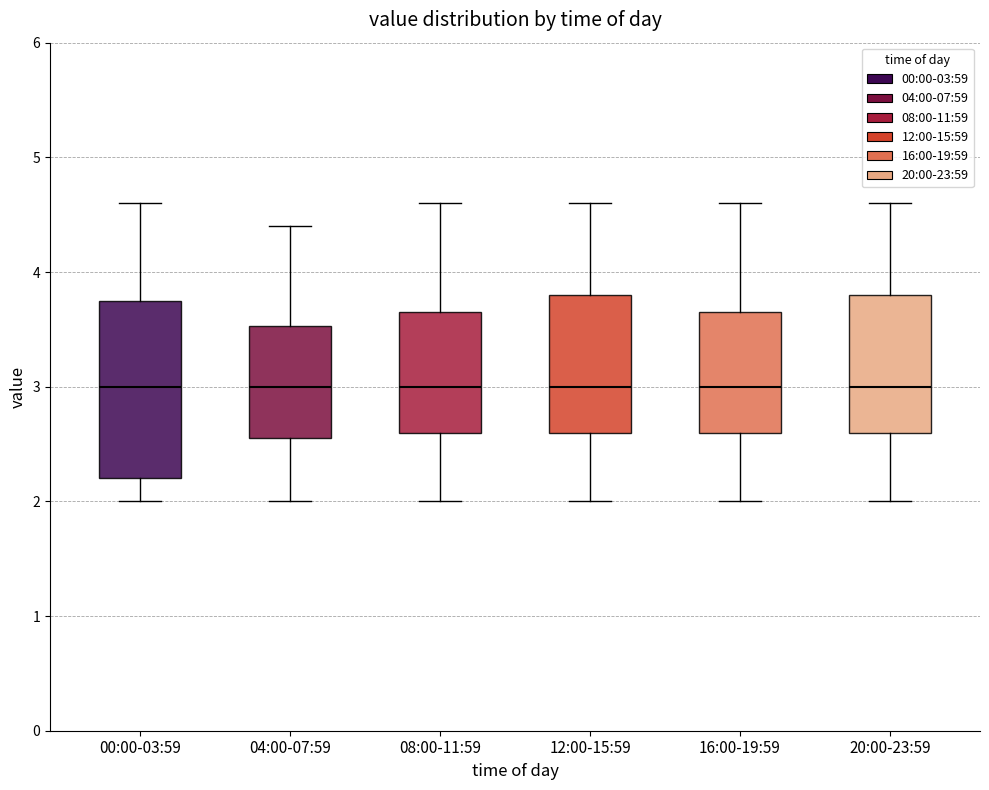

Reading left to right, read every box against the y-axis: the position of its median line, the range the box covers, and the ends of its whiskers. The values are not printed on the chart, so give them approximately, as read against the axis.

00:00-03:59: median 3.0, box 2.2 to 3.8, whiskers 2.0 to 4.6
04:00-07:59: median 3.0, box 2.6 to 3.5, whiskers 2.0 to 4.4
08:00-11:59: median 3.0, box 2.6 to 3.7, whiskers 2.0 to 4.6
12:00-15:59: median 3.0, box 2.6 to 3.8, whiskers 2.0 to 4.6
16:00-19:59: median 3.0, box 2.6 to 3.7, whiskers 2.0 to 4.6
20:00-23:59: median 3.0, box 2.6 to 3.8, whiskers 2.0 to 4.6